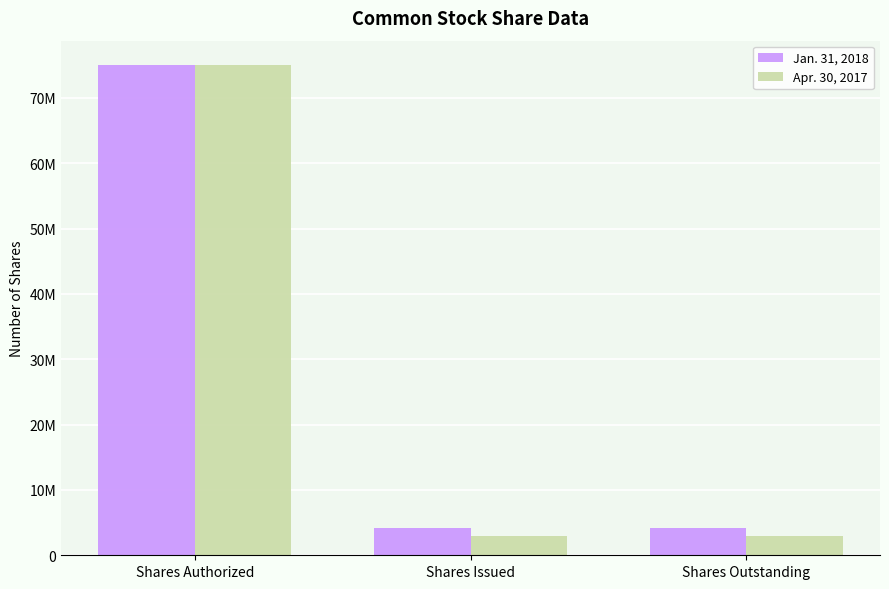

Reading left to right, transcribe all the data shown in this chart.

Jan. 31, 2018: Shares Authorized=75000000	Shares Issued=4190000	Shares Outstanding=4190000
Apr. 30, 2017: Shares Authorized=75000000	Shares Issued=3000000	Shares Outstanding=3000000